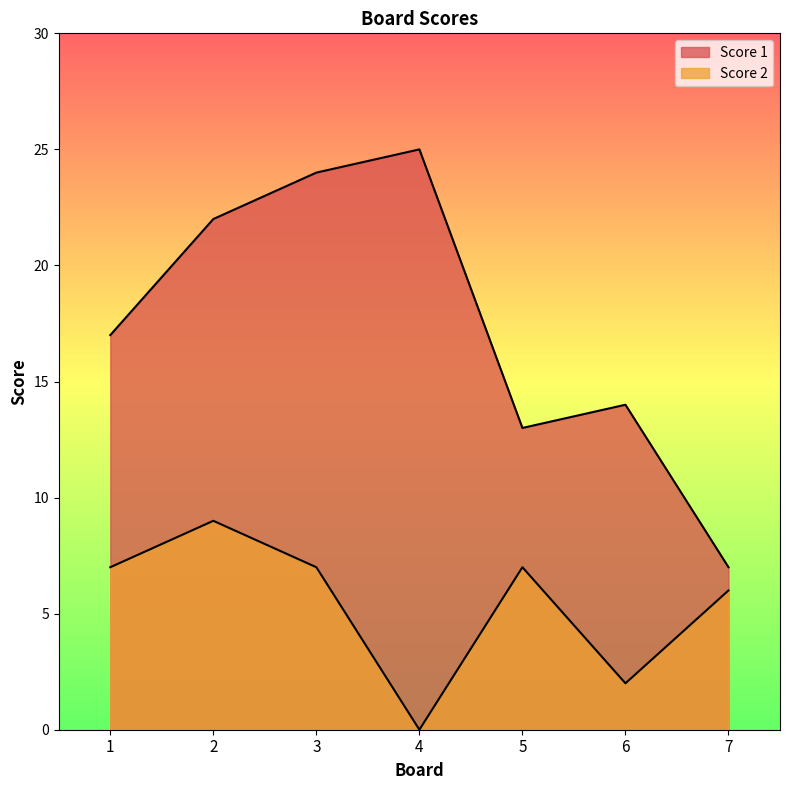

List the labels in order of Score 2 value, largest first.

2, 1, 3, 5, 7, 6, 4